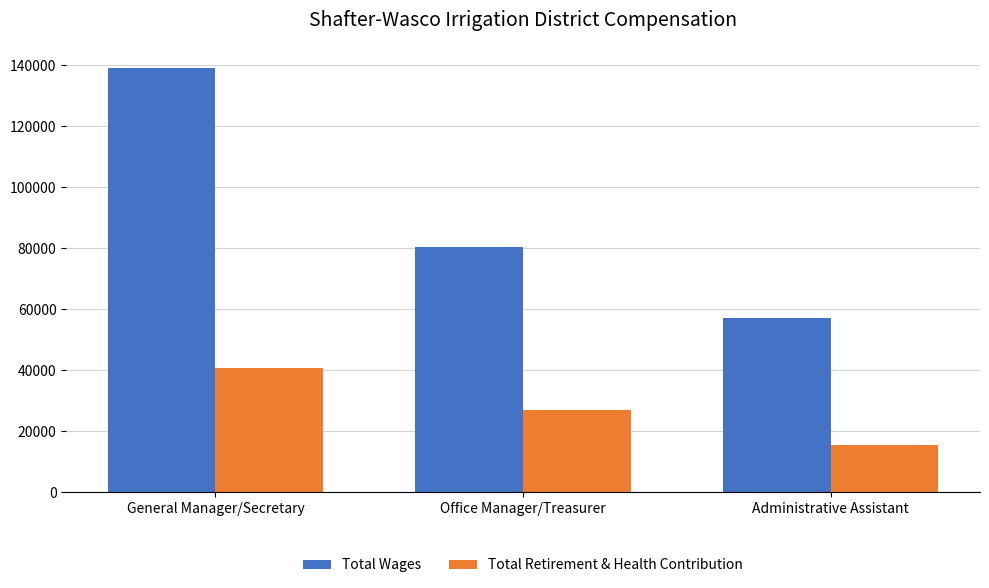

What is the sum of the Total Retirement & Health Contribution values at Administrative Assistant and General Manager/Secretary?

56244